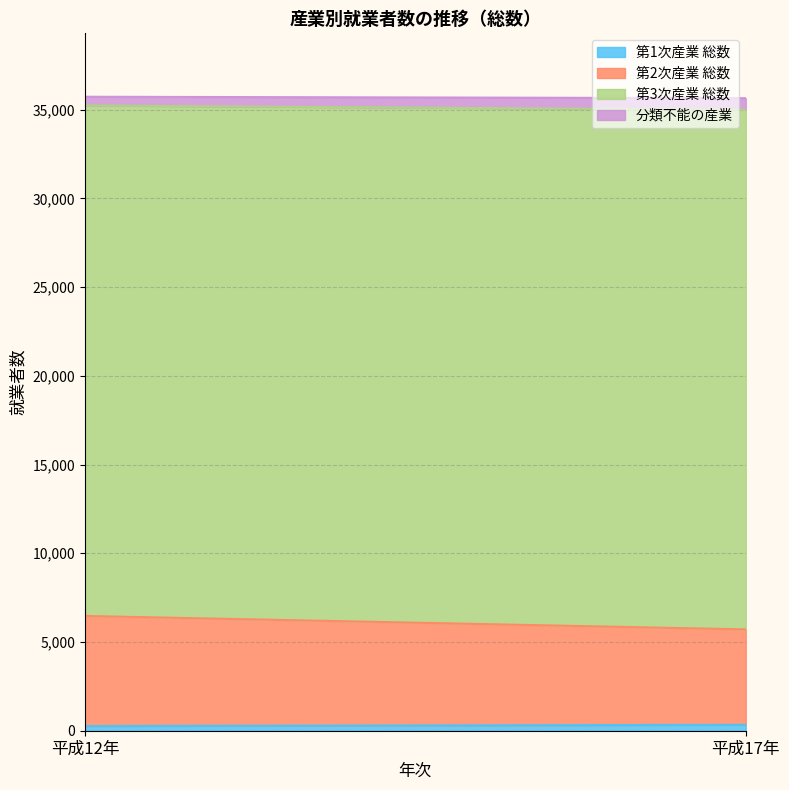

At how many categories does at least one series exceed 4166?

2